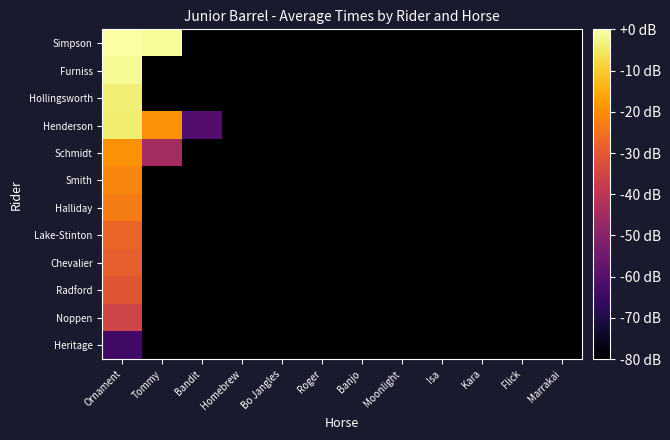

Reading left to right, list all the values displayed in this chart.

Simpson: Ornament=-0.0	Tommy=-1.0	Bandit=-80.0	Homebrew=-80.0	Bo Jangles=-80.0	Roger=-80.0	Banjo=-80.0	Moonlight=-80.0	Isa=-80.0	Kara=-80.0	Flick=-80.0	Marrakai=-80.0
Furniss: Ornament=-1.5	Tommy=-80.0	Bandit=-80.0	Homebrew=-80.0	Bo Jangles=-80.0	Roger=-80.0	Banjo=-80.0	Moonlight=-80.0	Isa=-80.0	Kara=-80.0	Flick=-80.0	Marrakai=-80.0
Hollingsworth: Ornament=-3.8	Tommy=-80.0	Bandit=-80.0	Homebrew=-80.0	Bo Jangles=-80.0	Roger=-80.0	Banjo=-80.0	Moonlight=-80.0	Isa=-80.0	Kara=-80.0	Flick=-80.0	Marrakai=-80.0
Henderson: Ornament=-4.1	Tommy=-18.9	Bandit=-60.3	Homebrew=-80.0	Bo Jangles=-80.0	Roger=-80.0	Banjo=-80.0	Moonlight=-80.0	Isa=-80.0	Kara=-80.0	Flick=-80.0	Marrakai=-80.0
Schmidt: Ornament=-19.2	Tommy=-44.6	Bandit=-80.0	Homebrew=-80.0	Bo Jangles=-80.0	Roger=-80.0	Banjo=-80.0	Moonlight=-80.0	Isa=-80.0	Kara=-80.0	Flick=-80.0	Marrakai=-80.0
Smith: Ornament=-21.3	Tommy=-80.0	Bandit=-80.0	Homebrew=-80.0	Bo Jangles=-80.0	Roger=-80.0	Banjo=-80.0	Moonlight=-80.0	Isa=-80.0	Kara=-80.0	Flick=-80.0	Marrakai=-80.0
Halliday: Ornament=-23.1	Tommy=-80.0	Bandit=-80.0	Homebrew=-80.0	Bo Jangles=-80.0	Roger=-80.0	Banjo=-80.0	Moonlight=-80.0	Isa=-80.0	Kara=-80.0	Flick=-80.0	Marrakai=-80.0
Lake-Stinton: Ornament=-27.6	Tommy=-80.0	Bandit=-80.0	Homebrew=-80.0	Bo Jangles=-80.0	Roger=-80.0	Banjo=-80.0	Moonlight=-80.0	Isa=-80.0	Kara=-80.0	Flick=-80.0	Marrakai=-80.0
Chevalier: Ornament=-28.8	Tommy=-80.0	Bandit=-80.0	Homebrew=-80.0	Bo Jangles=-80.0	Roger=-80.0	Banjo=-80.0	Moonlight=-80.0	Isa=-80.0	Kara=-80.0	Flick=-80.0	Marrakai=-80.0
Radford: Ornament=-30.6	Tommy=-80.0	Bandit=-80.0	Homebrew=-80.0	Bo Jangles=-80.0	Roger=-80.0	Banjo=-80.0	Moonlight=-80.0	Isa=-80.0	Kara=-80.0	Flick=-80.0	Marrakai=-80.0
Noppen: Ornament=-35.4	Tommy=-80.0	Bandit=-80.0	Homebrew=-80.0	Bo Jangles=-80.0	Roger=-80.0	Banjo=-80.0	Moonlight=-80.0	Isa=-80.0	Kara=-80.0	Flick=-80.0	Marrakai=-80.0
Heritage: Ornament=-64.2	Tommy=-80.0	Bandit=-80.0	Homebrew=-80.0	Bo Jangles=-80.0	Roger=-80.0	Banjo=-80.0	Moonlight=-80.0	Isa=-80.0	Kara=-80.0	Flick=-80.0	Marrakai=-80.0